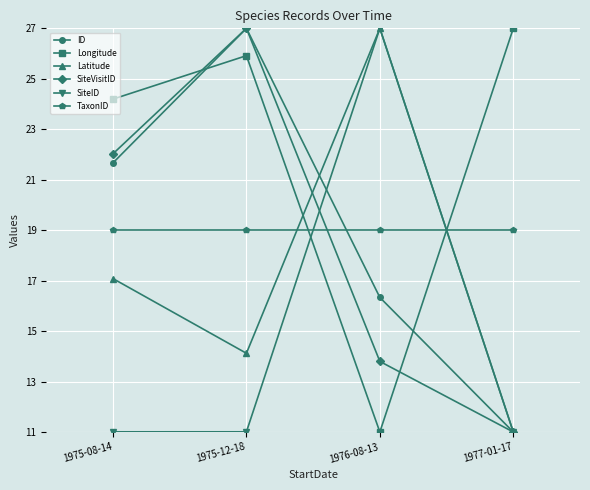

True or false: SiteID has more than 1 points higher than both neighbors.

False